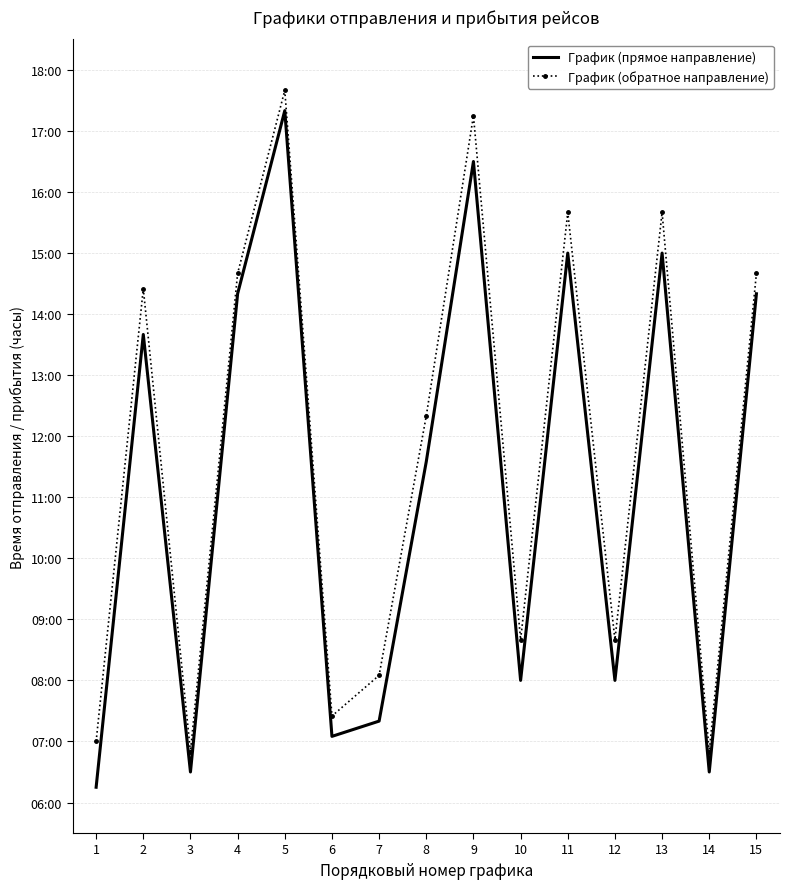

At how many categories does at least one series exceed 7?

12